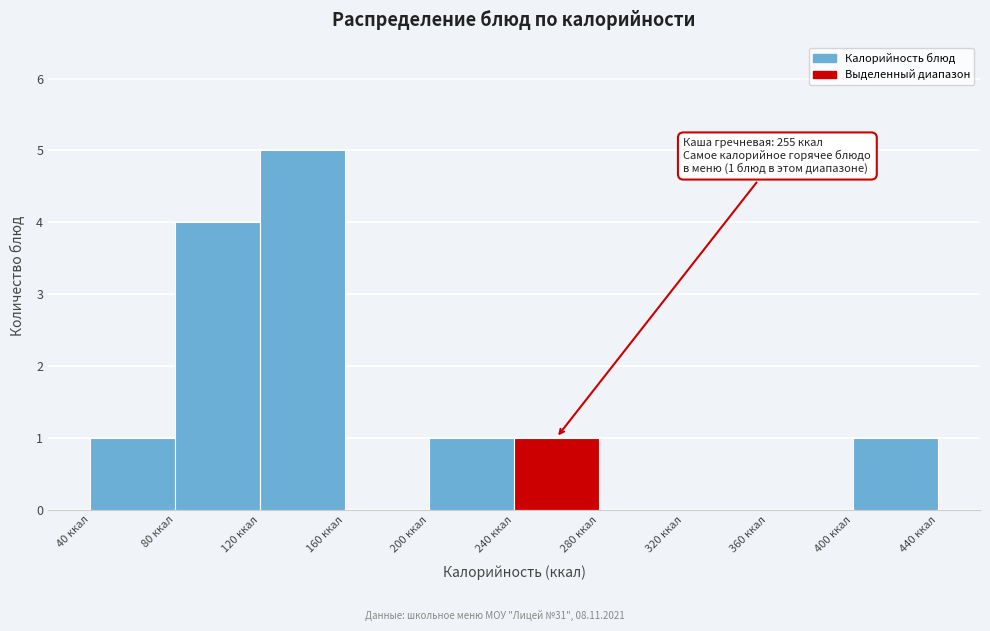

Which range on the x-axis has the tallest bar?

120 to 160